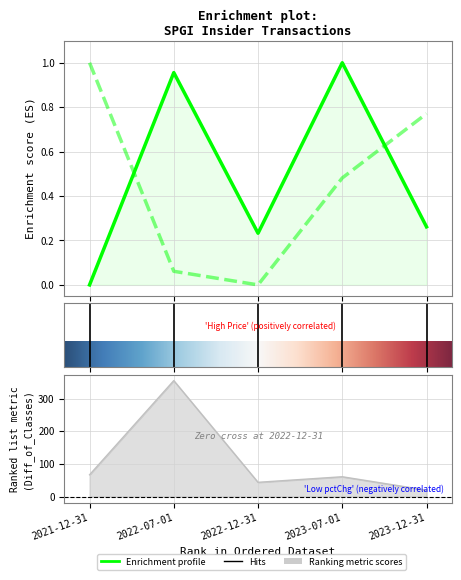

Reading left to right, what are all the values shown in this chart?

transactionShares: 2021-12-31=0.0	2022-07-01=1.0	2022-12-31=0.2	2023-07-01=1.0	2023-12-31=0.3
transactionPricePerShare: 2021-12-31=1.0	2022-07-01=0.1	2022-12-31=0.0	2023-07-01=0.5	2023-12-31=0.8
pctchgSharesOwned: 2021-12-31=67.0	2022-07-01=355.0	2022-12-31=44.0	2023-07-01=61.0	2023-12-31=20.0